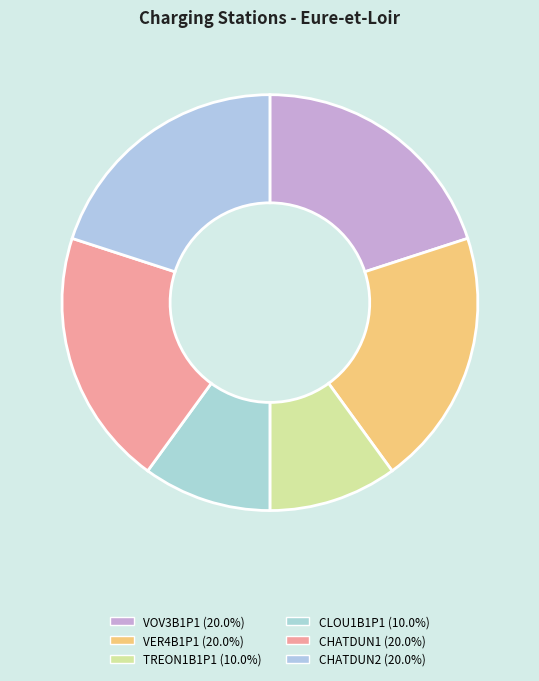

How many segments does this pie chart have?

6